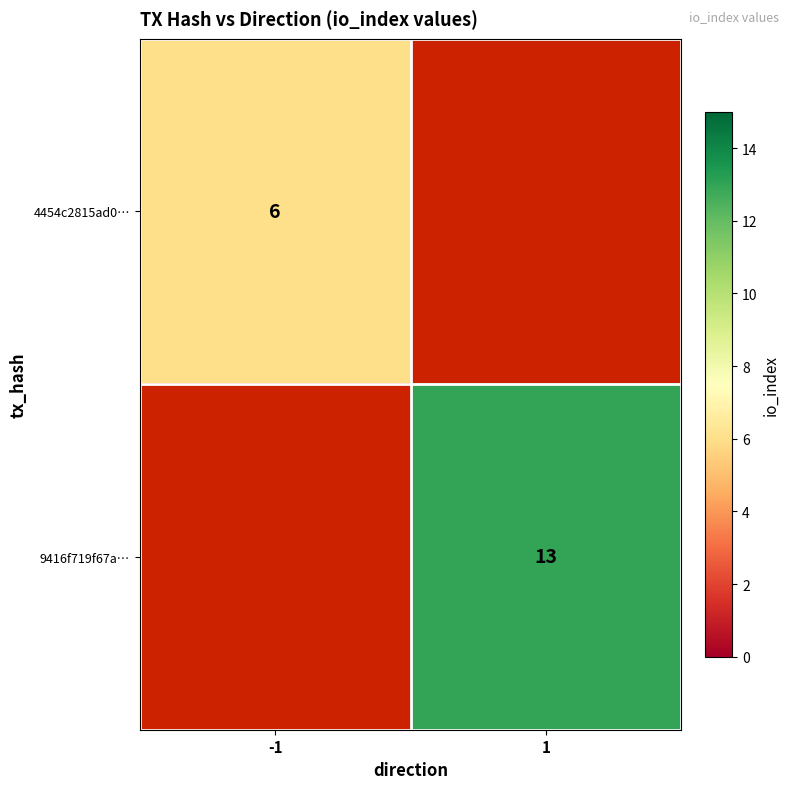

The 9416f719f67a… series shows 4 at 1. True or false?

False